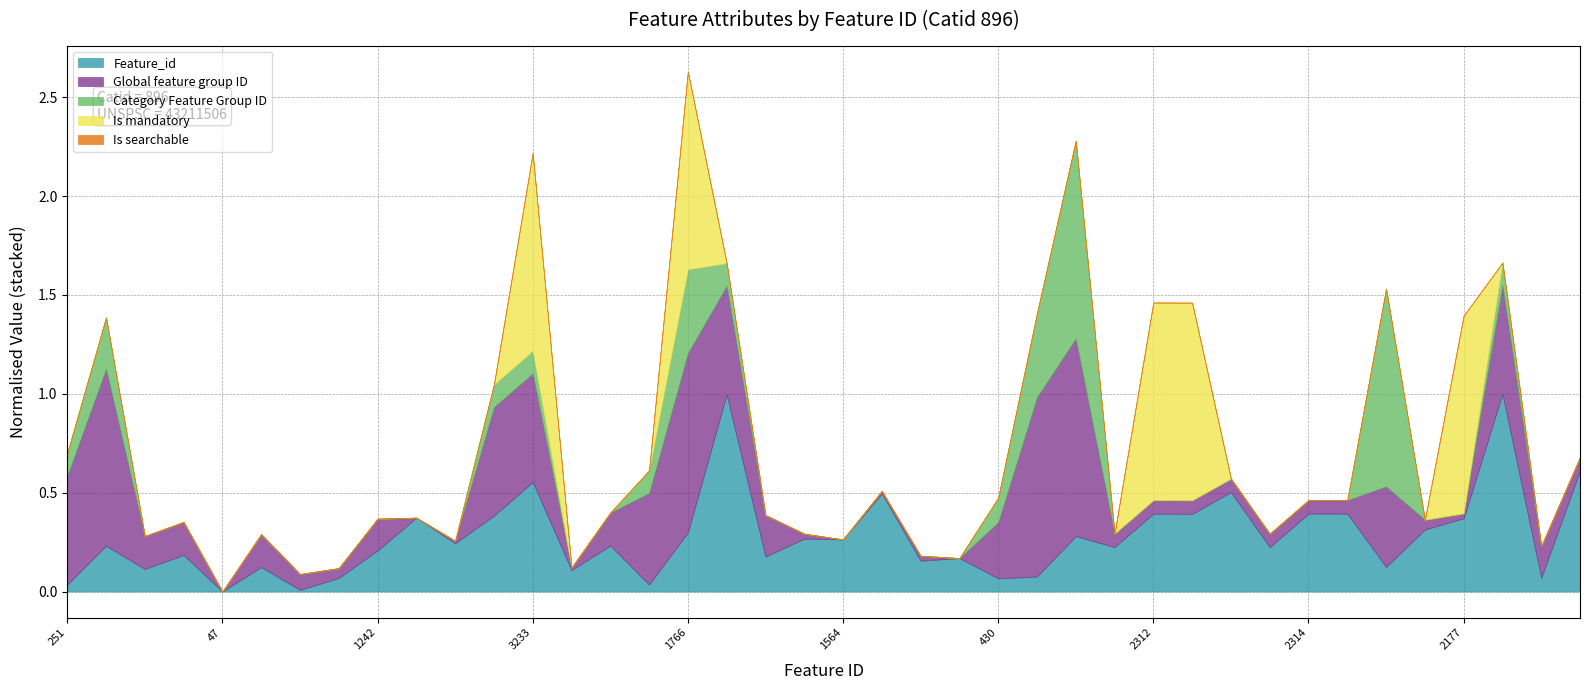

What is the label of the 7th point from the left?

94